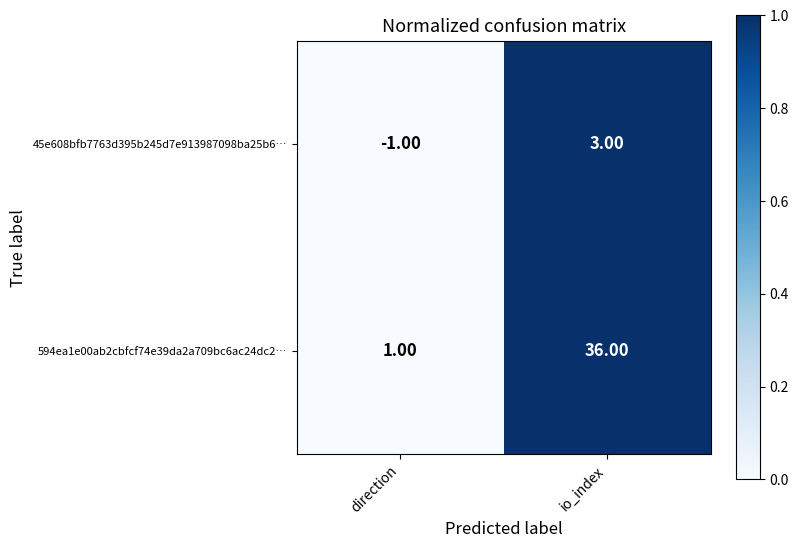

At how many categories does at least one series exceed 0?

2